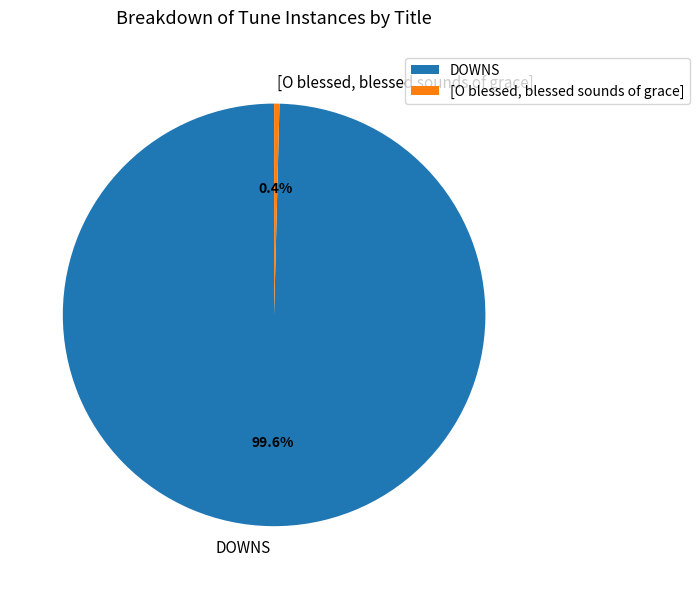

What percentage is the DOWNS slice, to the nearest percent?

100%